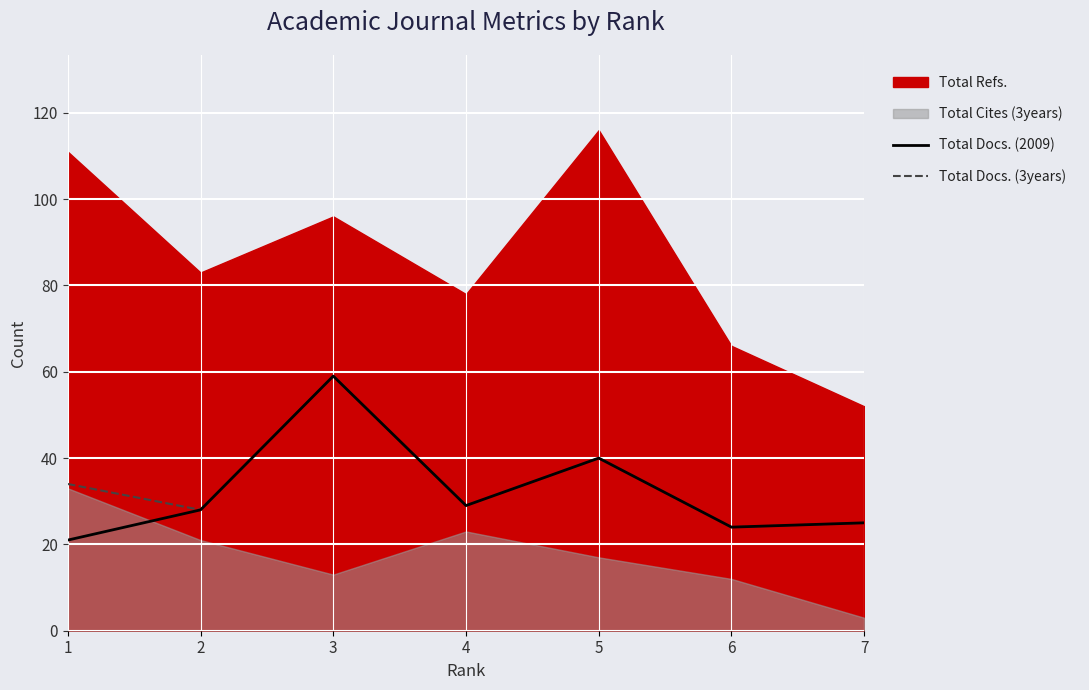

At which category is the sum across all series the highest?

3